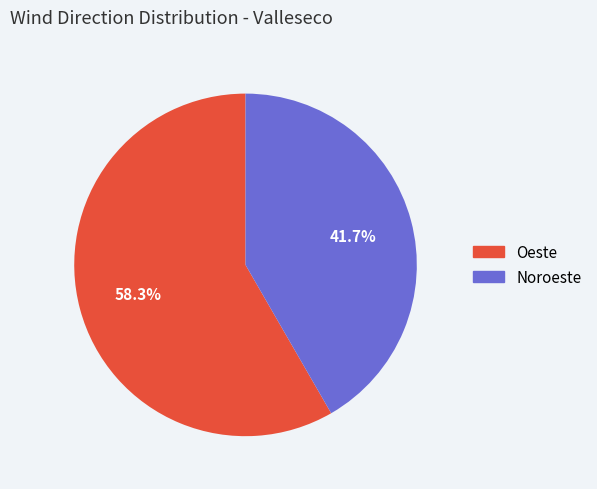

Is the sum of Oeste and Noroeste greater than half?

Yes